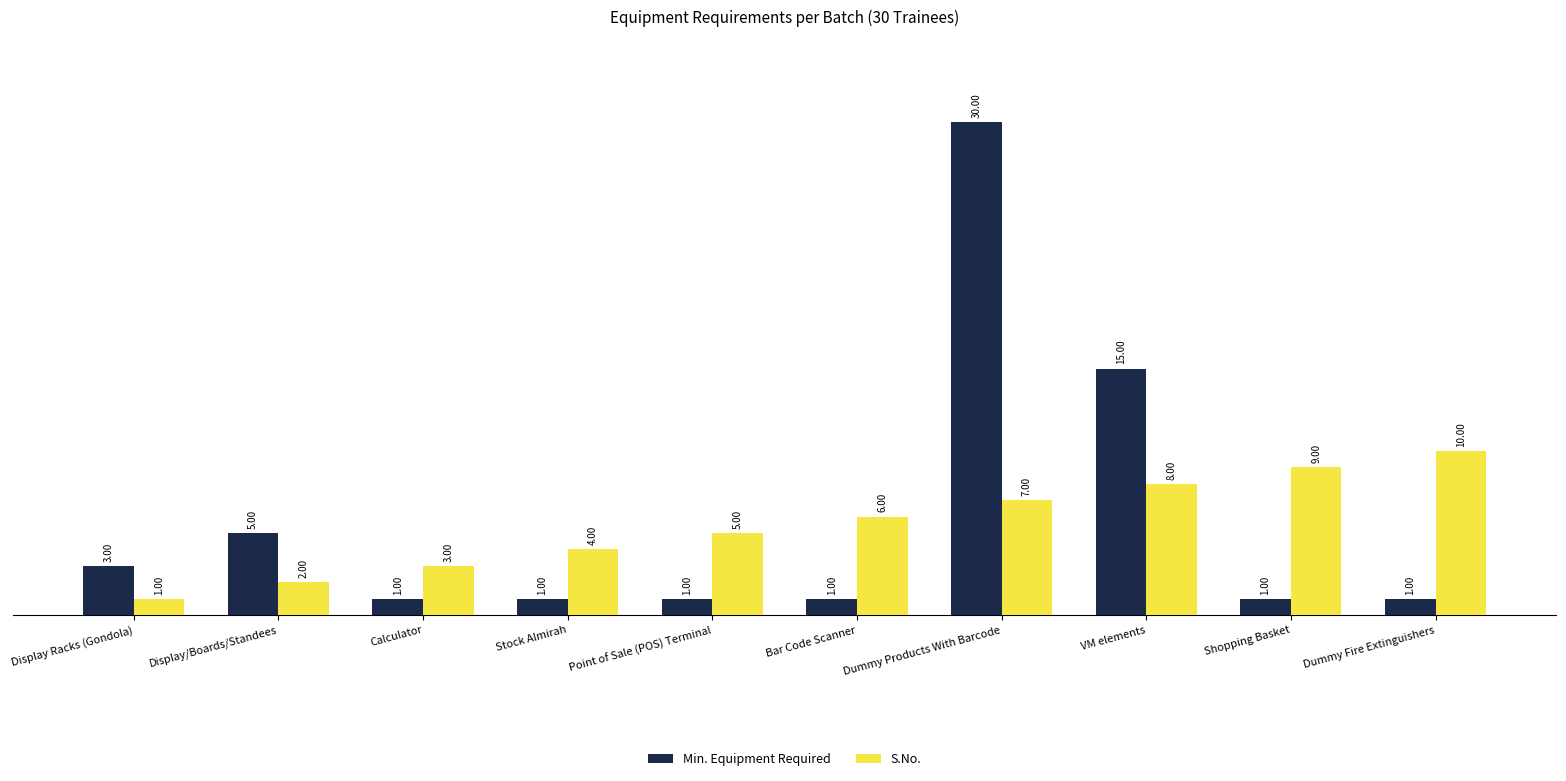

At how many categories does at least one series exceed 29?

1